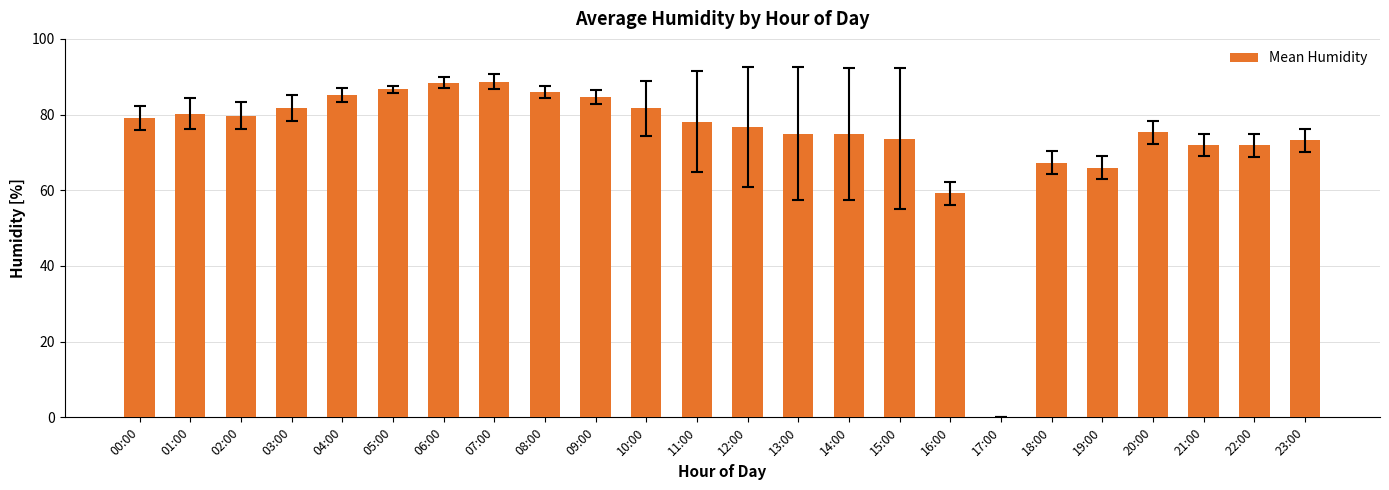

How many values are above zero?

23